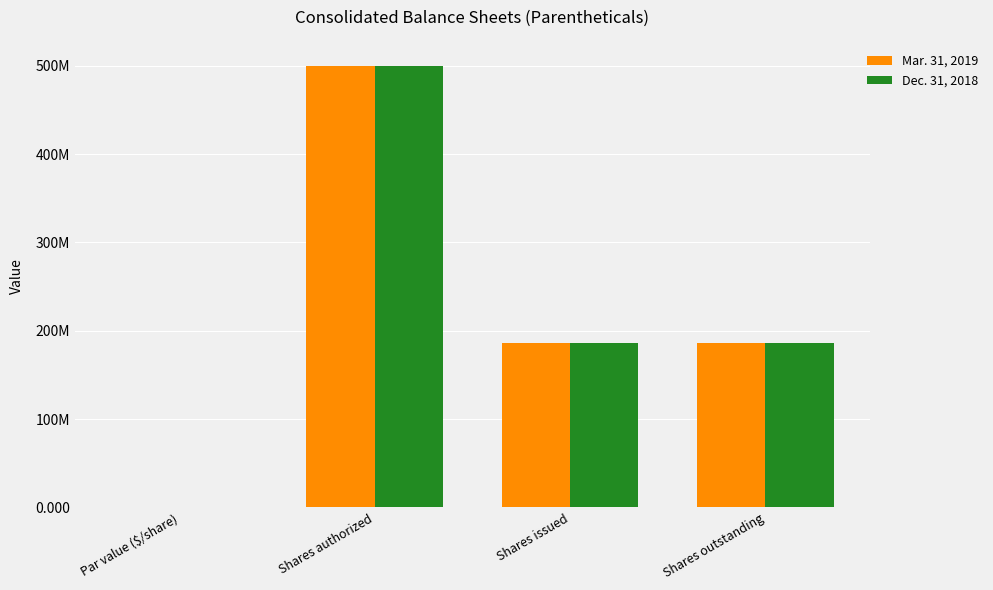

The value of Mar. 31, 2019 at Par value ($/share) is 0.0. True or false?

True